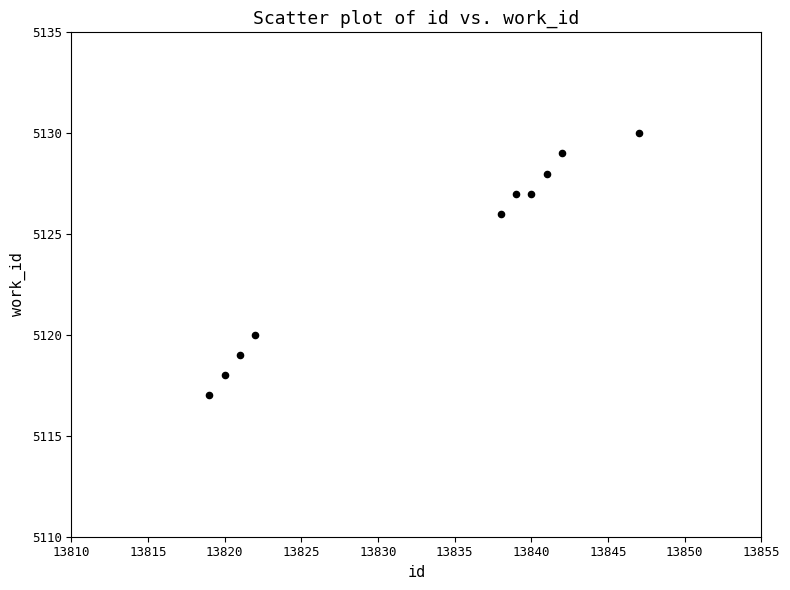

What is the range of Y values (max minus min)?

13